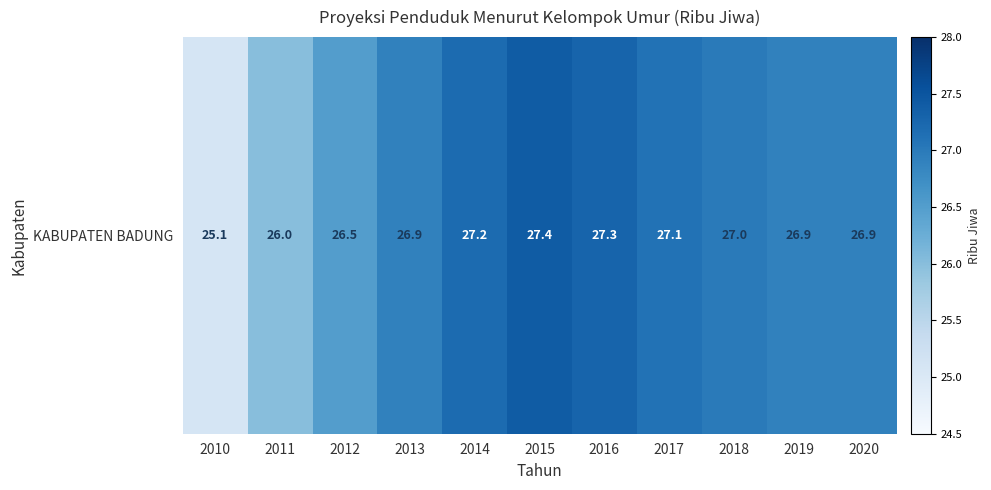

Reading left to right, what are all the values shown in this chart?

25.1	26.0	26.5	26.9	27.2	27.4	27.3	27.1	27.0	26.9	26.9